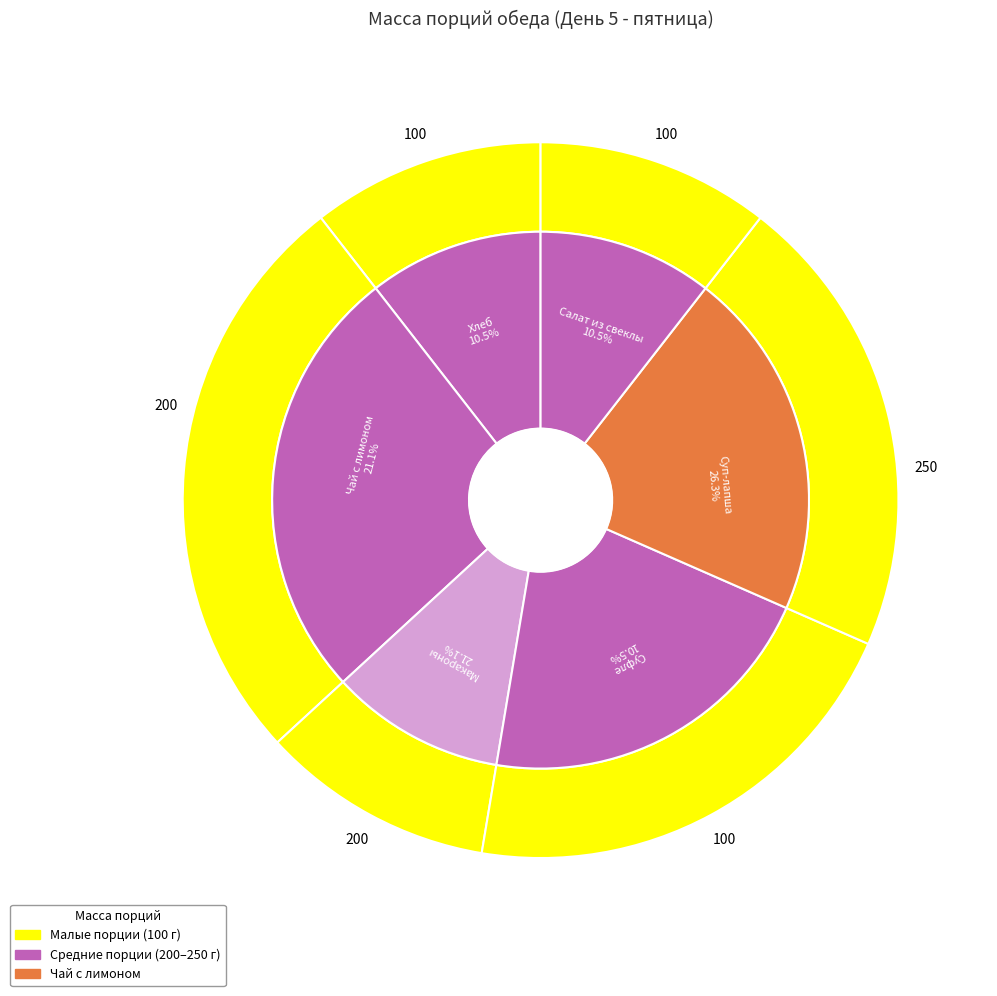

The Суфле «Золотая рыбка» slice represents 18% of the pie. True or false?

False